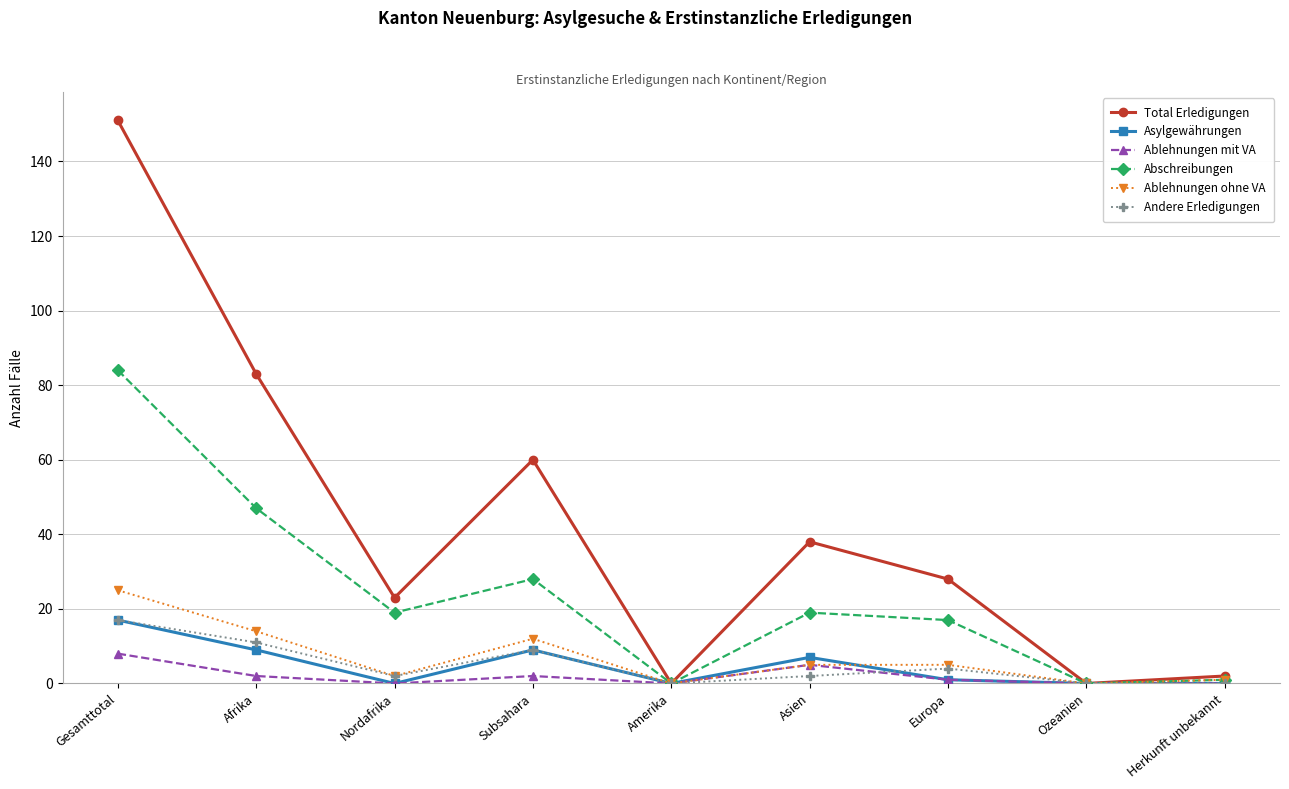

Where does the Total Erledigungen series first go above 28?

Gesamttotal